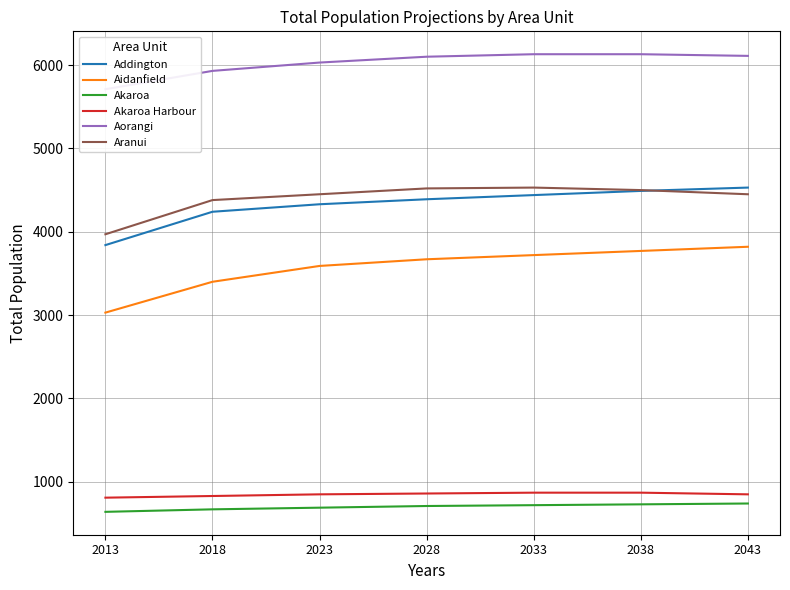

What are all the series names shown in the legend?

Addington, Aidanfield, Akaroa, Akaroa Harbour, Aorangi, Aranui